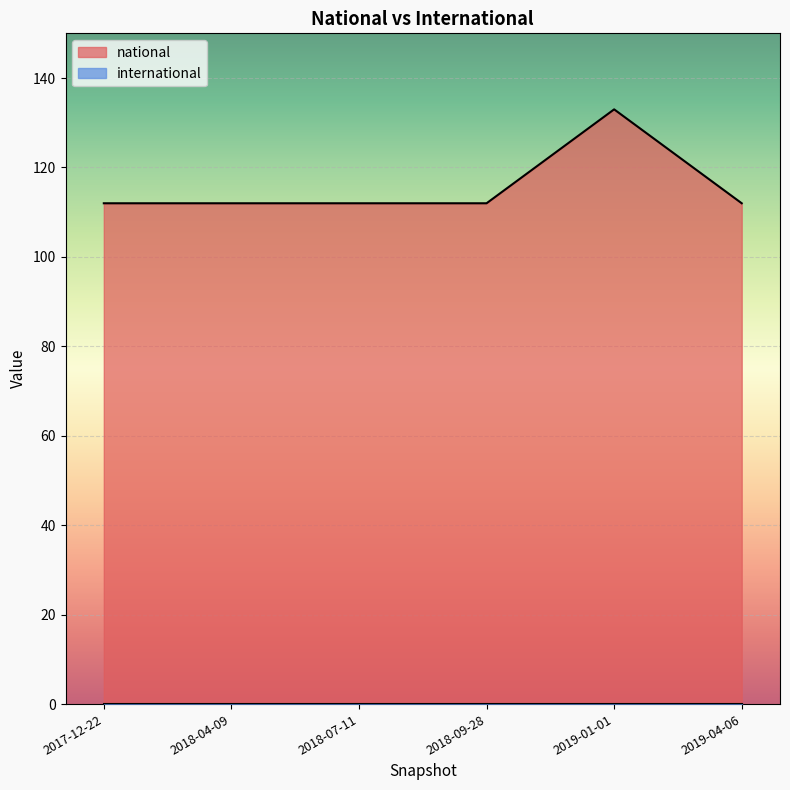

Reading left to right, extract all data points from this chart.

2017-12-22=112	2018-04-09=112	2018-07-11=112	2018-09-28=112	2019-01-01=133	2019-04-06=112